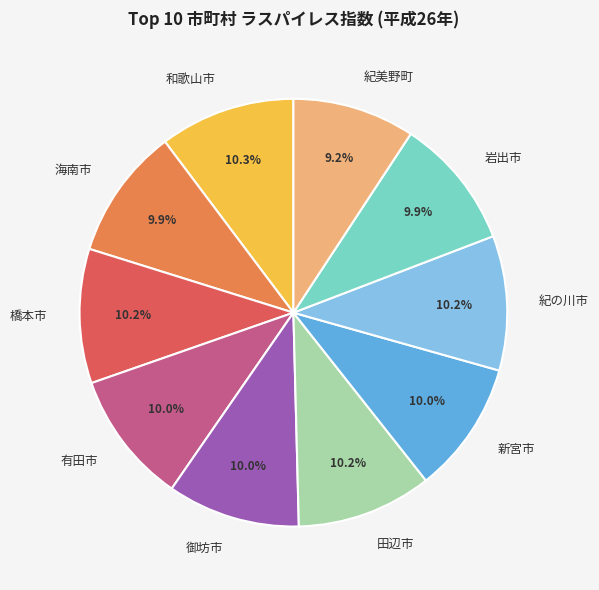

What is the smallest slice in the pie chart?

紀美野町